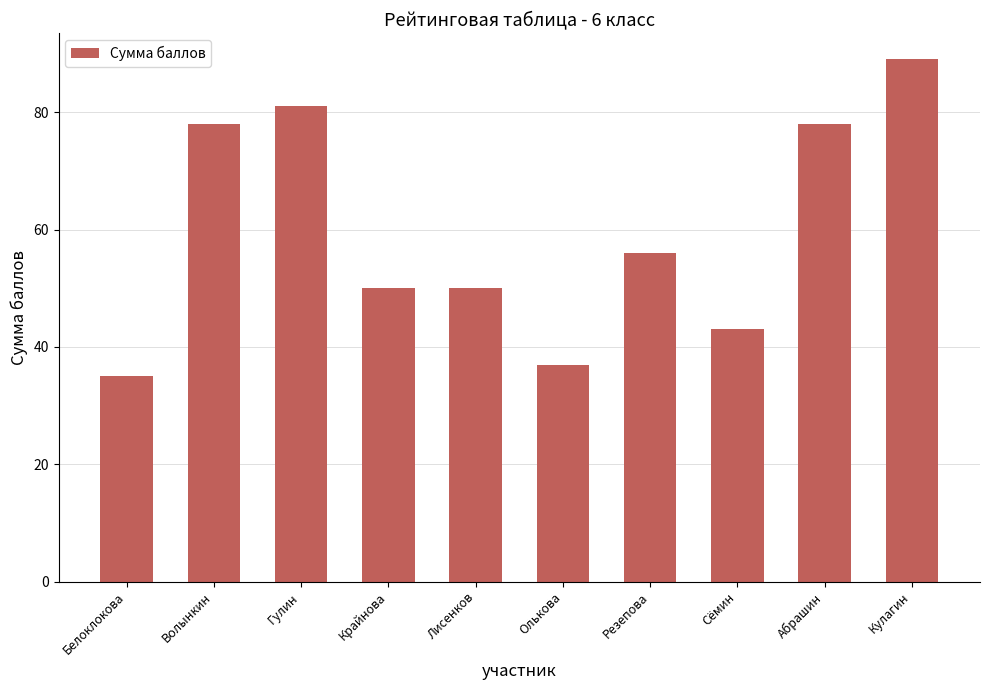

Count the number of categories in the chart.

10